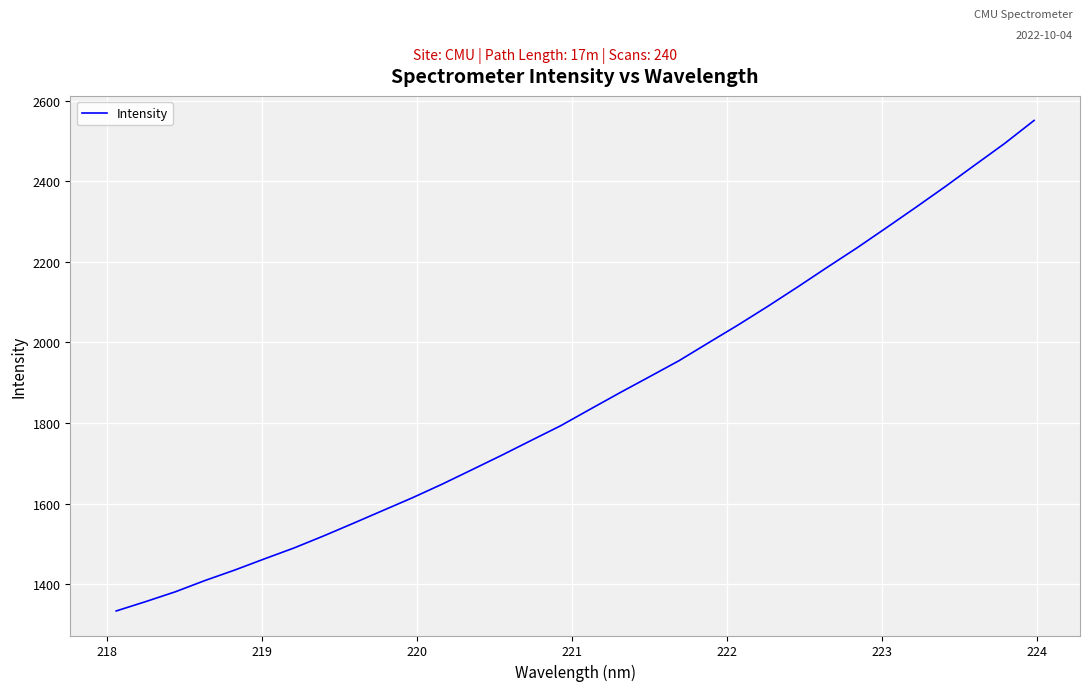

What is the difference between the maximum and minimum values?

1217.3